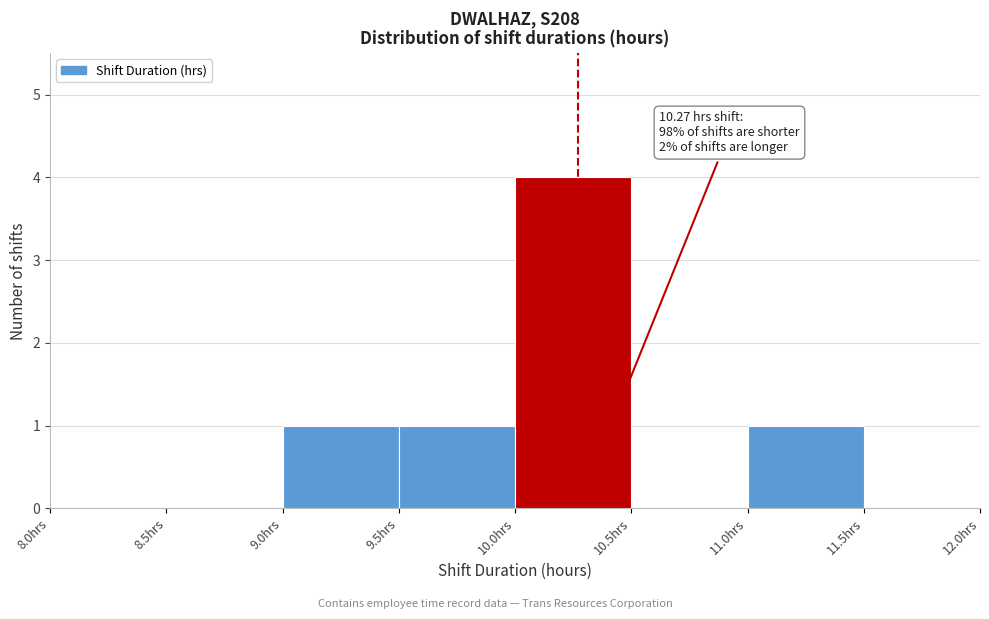

Which range on the x-axis has the tallest bar?

10.0 to 10.5